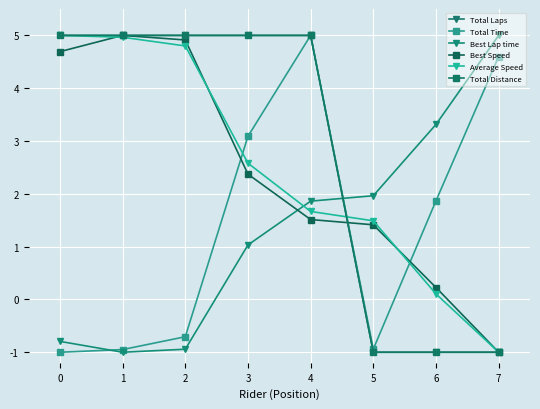

What is the greatest value displayed?

5.0